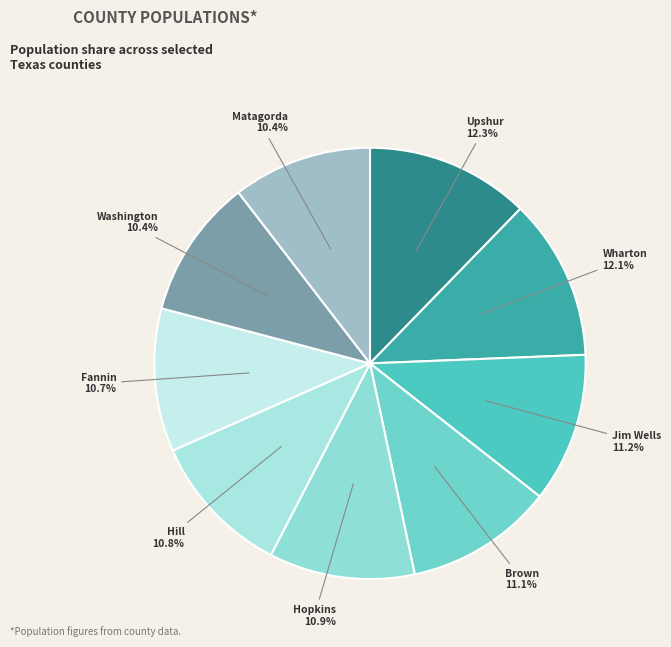

How many slices are in this pie chart?

9